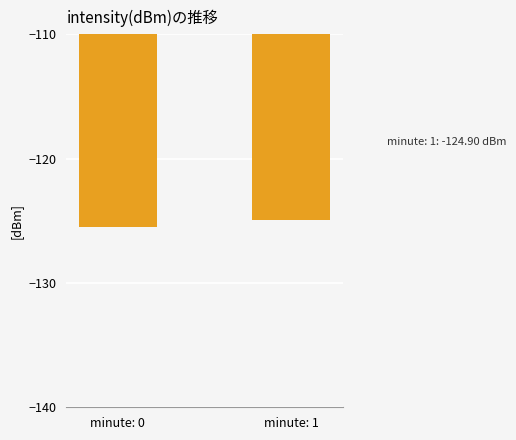

What is the sum of all values?

-250.4